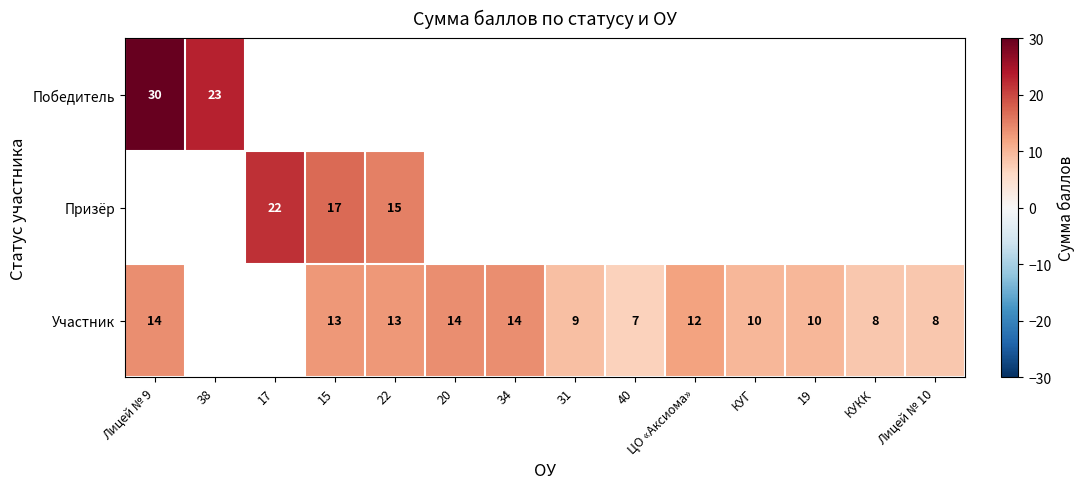

True or false: Участник has a value of 10 at КУГ.

True